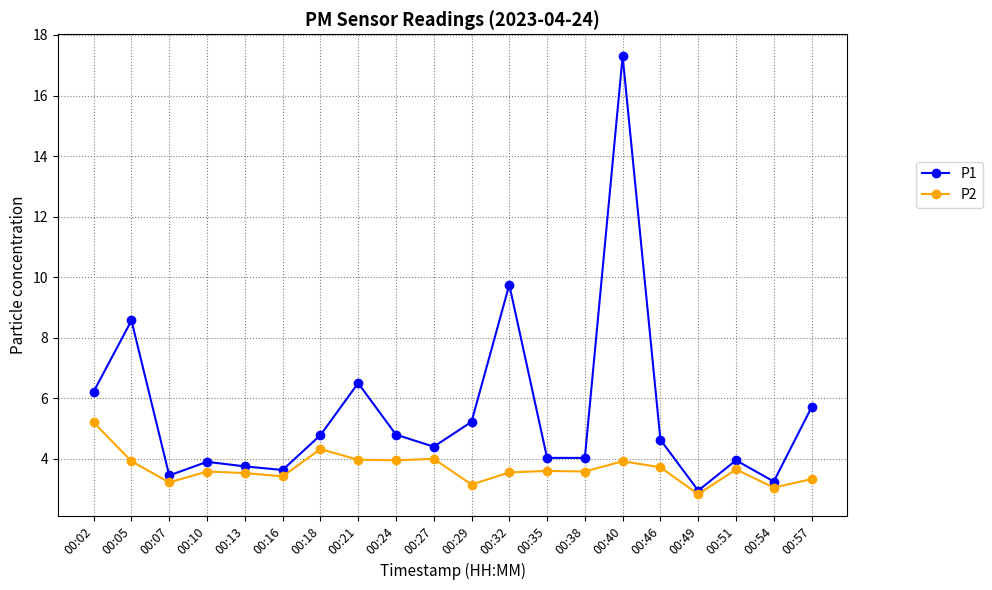

How many lines are shown in the chart?

2